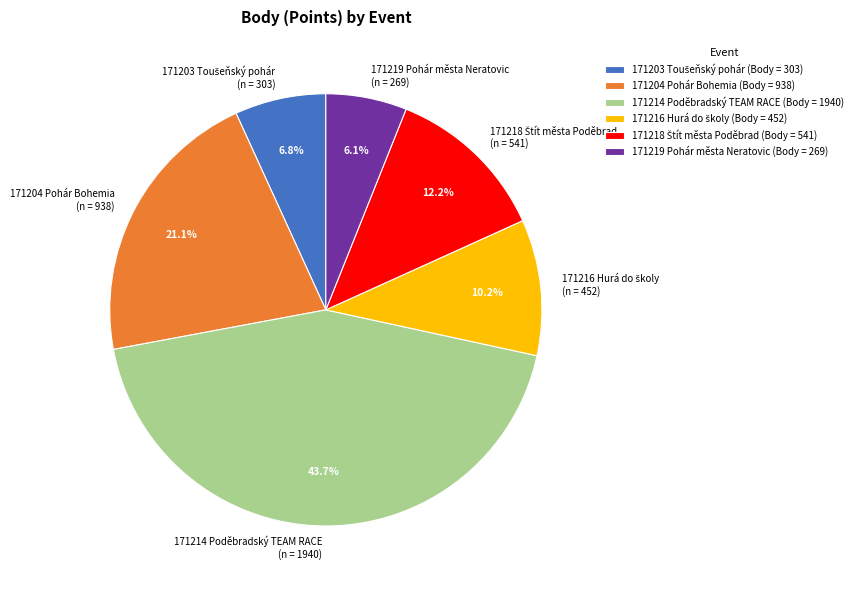

Does any single category account for the majority?

No